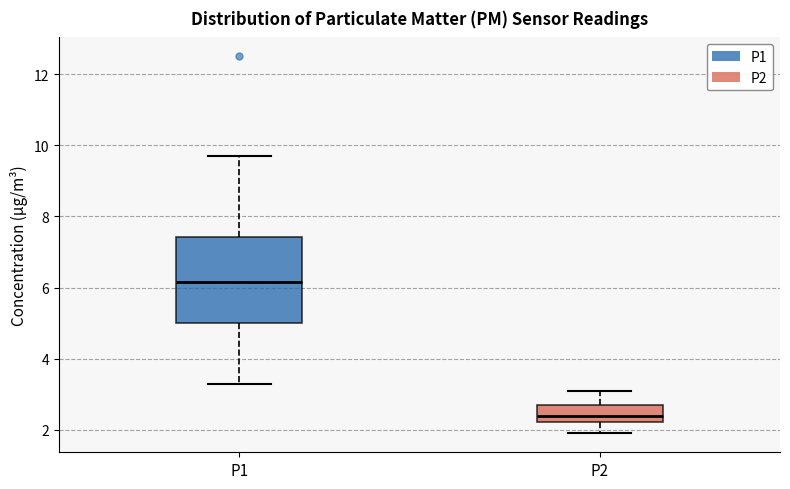

Reading left to right, transcribe this box plot: for each box, give where its median line is, the range the box spans, and where its two whiskers end, as read against the y-axis. The values are not printed on the chart, so give them approximately, as read against the axis.

P1: median 6.2, box 5.0 to 7.4, whiskers 3.4 to 9.8
P2: median 2.4, box 2.2 to 2.8, whiskers 2.0 to 3.2